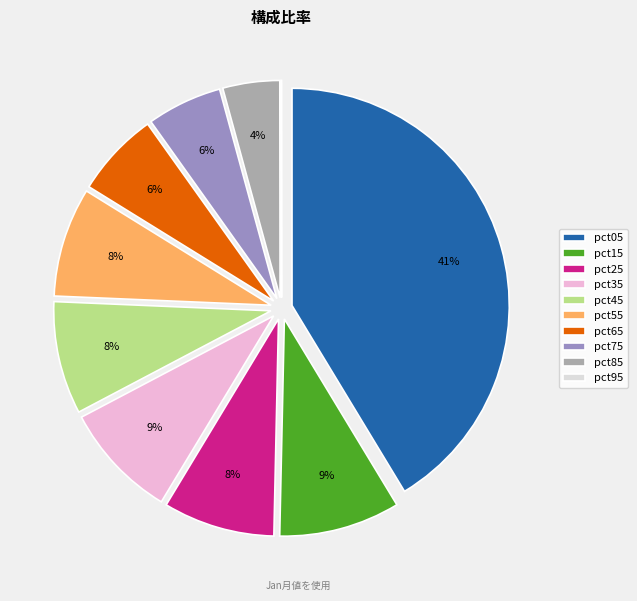

Does pct65 account for over 50% of the chart?

No